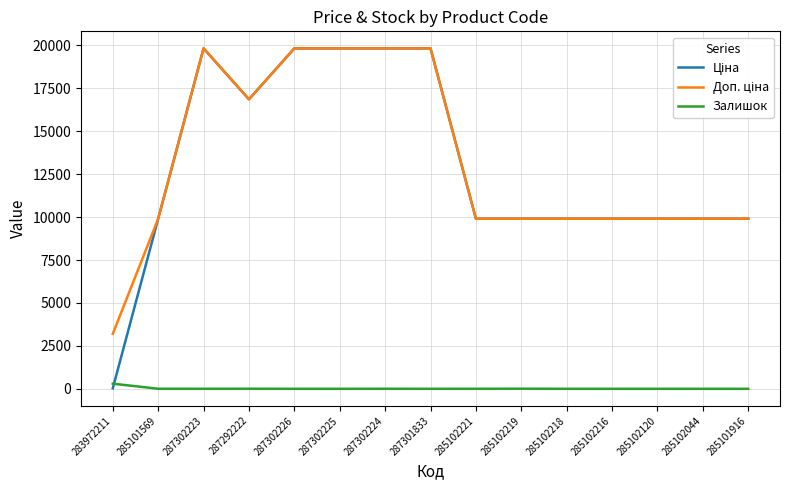

The Залишок series shows 0.0 at 287302225. True or false?

True